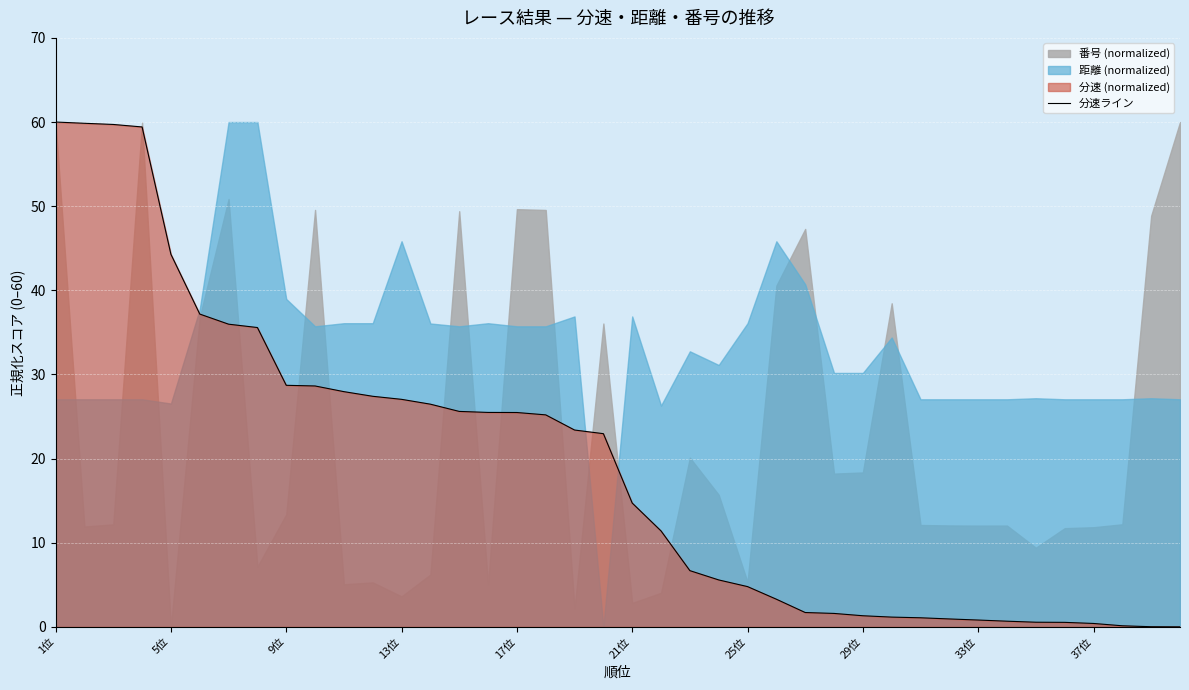

Where does the 分速ライン series first go above 22?

1位